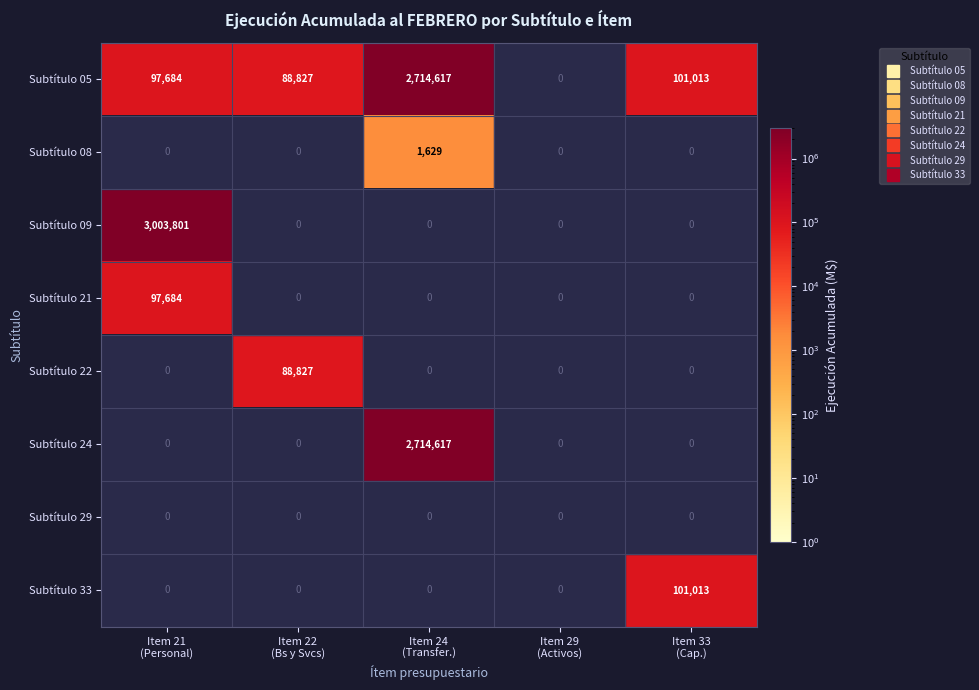

At how many categories does at least one series exceed 1469614?

2